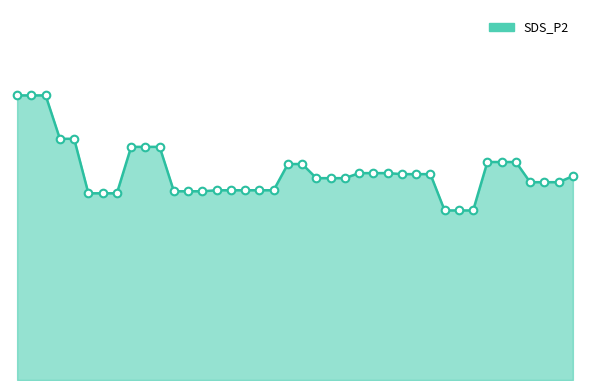

Does the chart have visible grid lines?

No